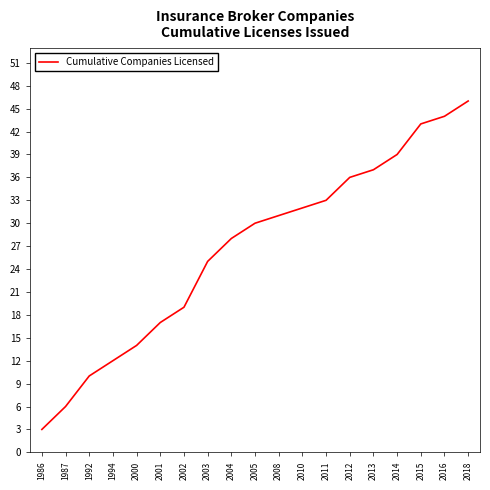

True or false: there are more than 2 points higher than both neighbors.

False